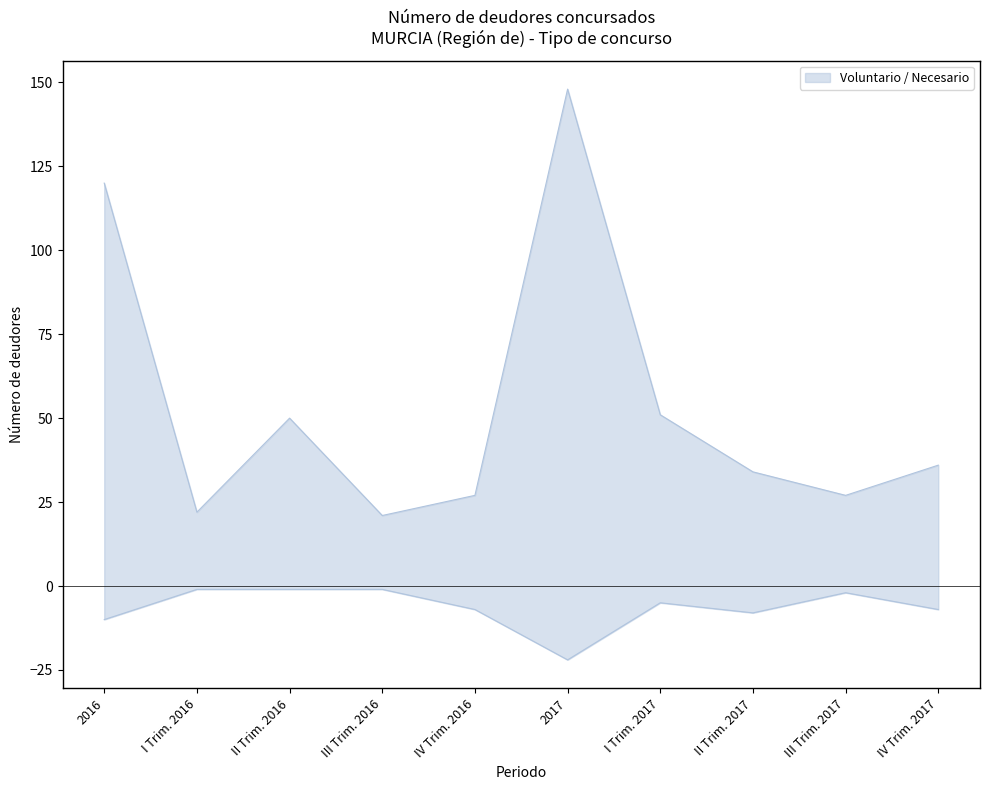

How many data points in Necesario are less than -5?

5